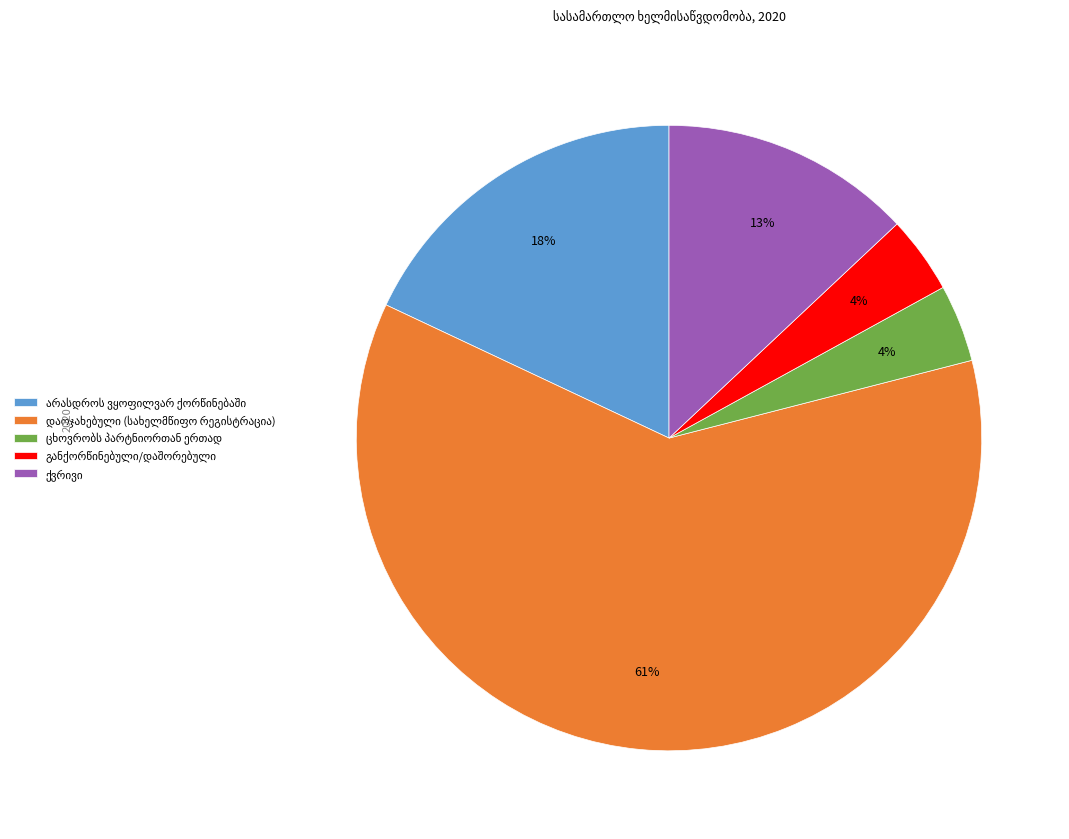

Does any single category account for the majority?

Yes